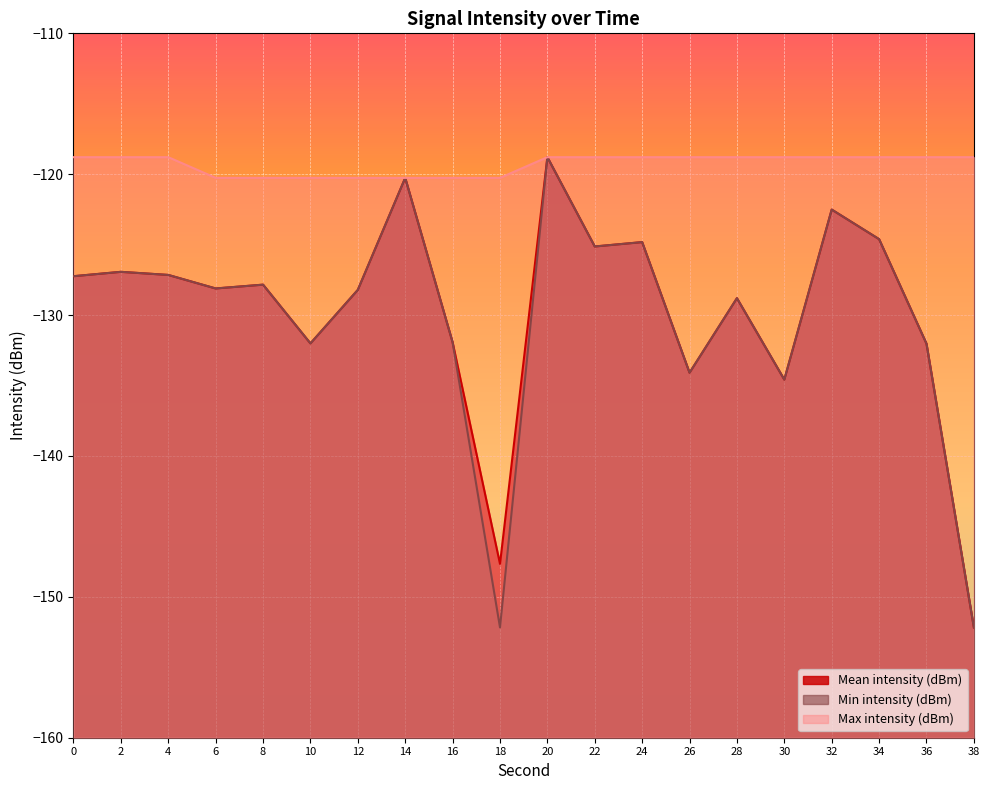

What is the spread (max minus min) of values at 0?

8.4